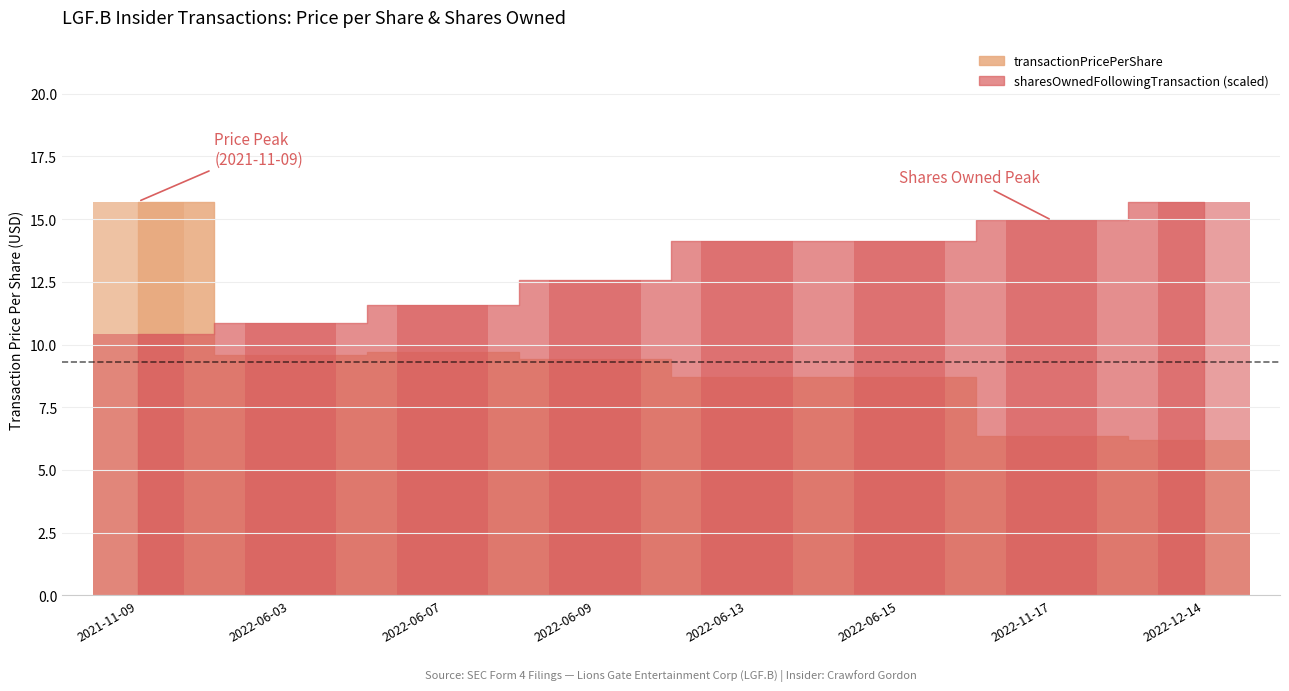

Does the chart contain stacked bars?

No